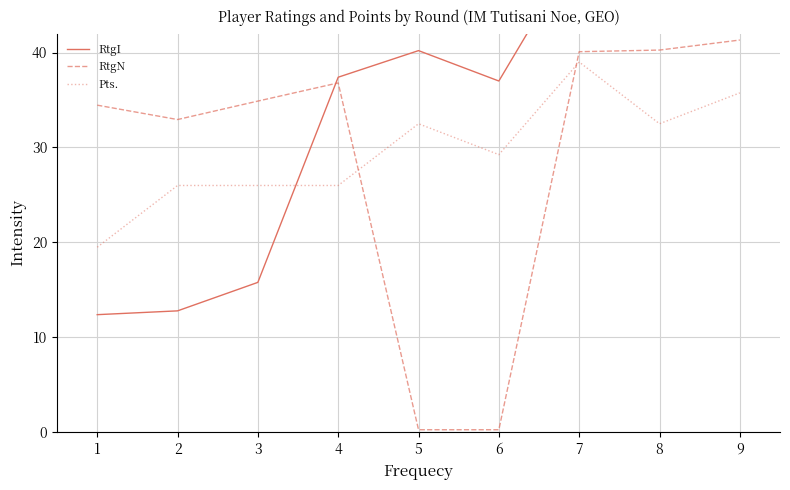

Reading right to left, what are all the values shown in this chart?

RtgI: 61.0	51.0	51.2	37.0	40.2	37.4	15.8	12.8	12.4
RtgN: 41.3	40.3	40.1	0.3	0.3	36.8	34.9	32.9	34.5
Pts.: 35.8	32.5	39.0	29.2	32.5	26.0	26.0	26.0	19.5